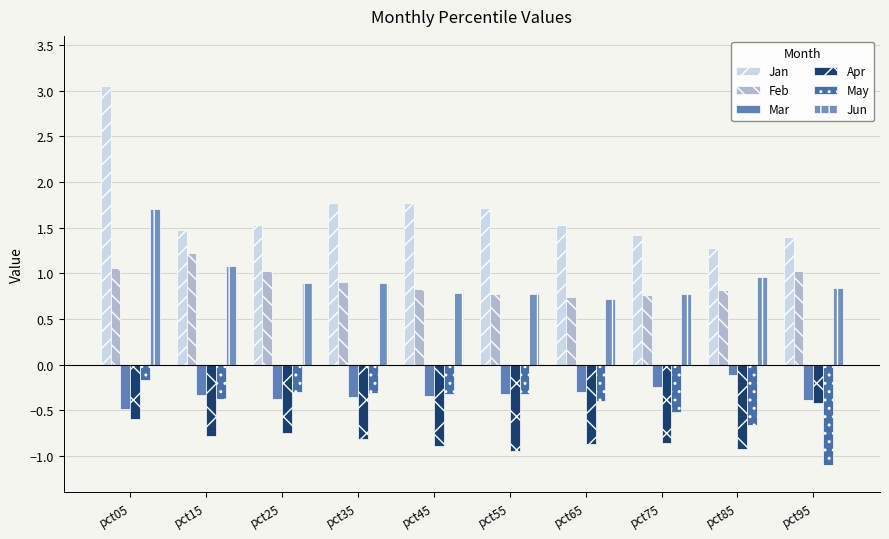

Which series changed the most between pct05 and pct75?

Jan